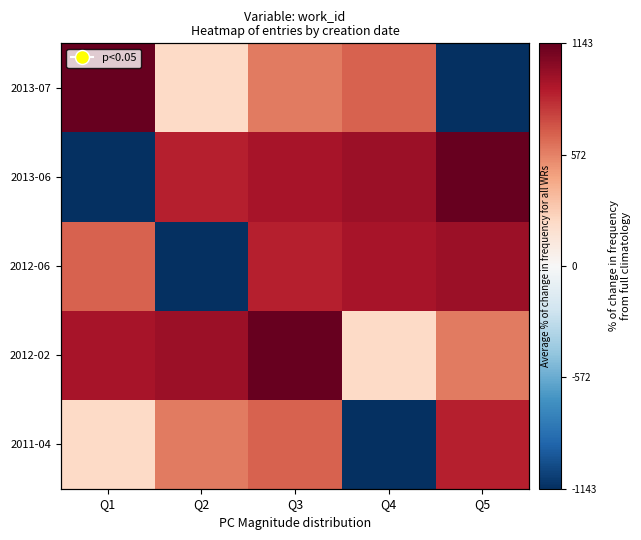

What is the total value across all series at Q5?

2766.6